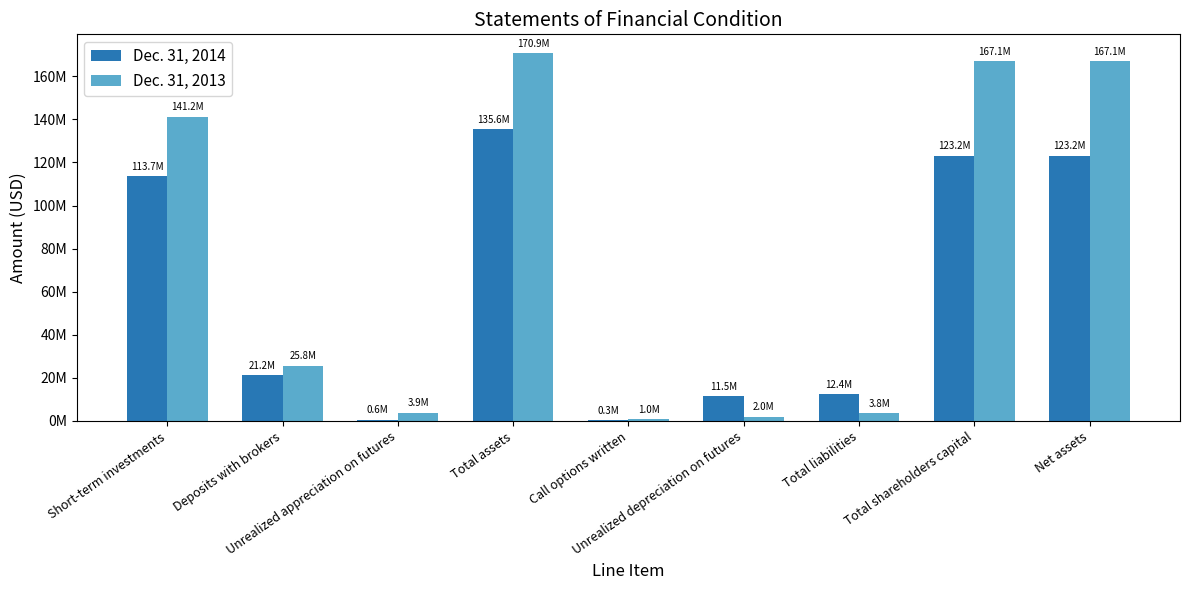

Where is Dec. 31, 2013 nearest to the value 85963879?

Short-term investments